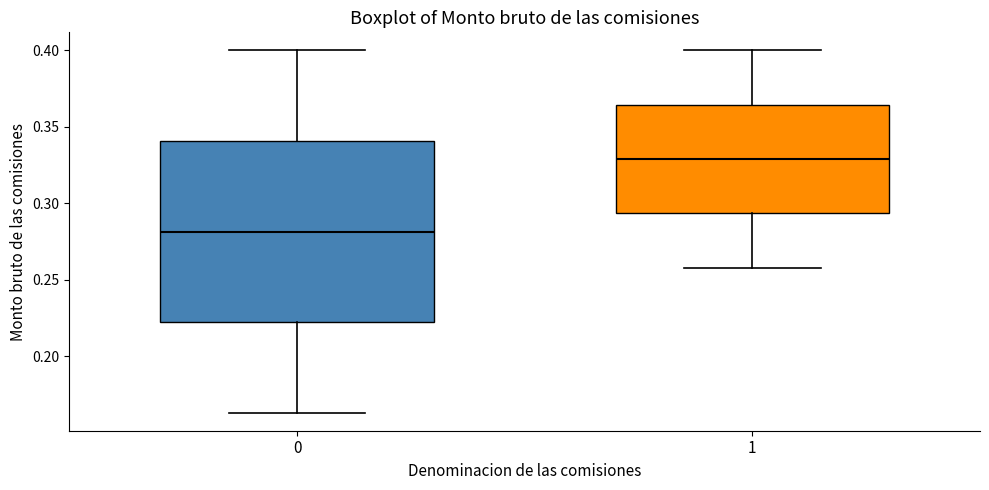

Where does the lower whisker of the box at x = 1 end on the y-axis? The values are not printed on the chart, so give them approximately, as read against the axis.

0.260